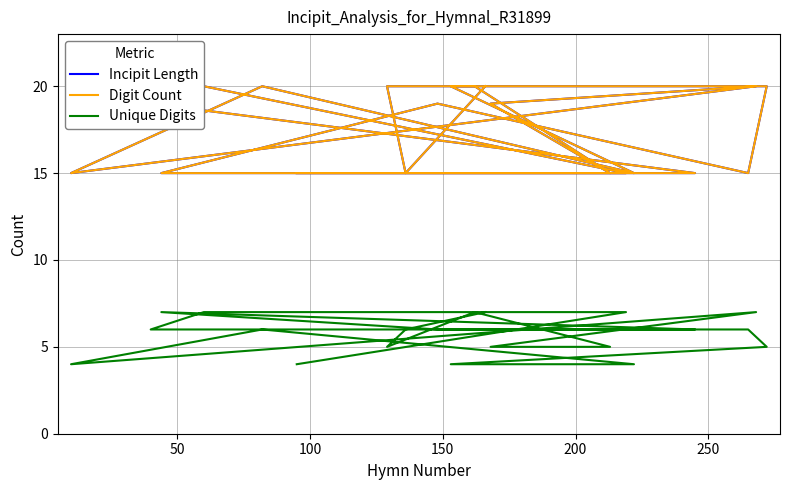

What is the average value of the Digit Count series?

18